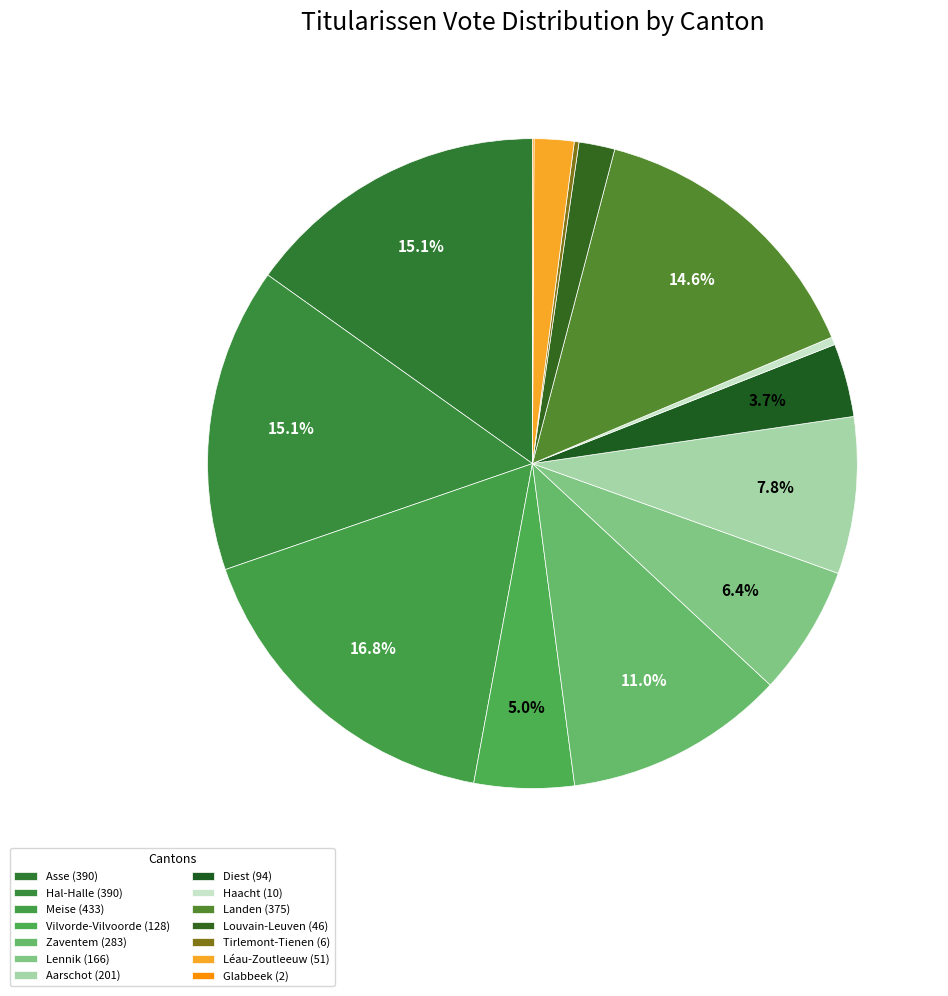

To the nearest percent, what is the difference between the largest and smallest slice percentages?

17%